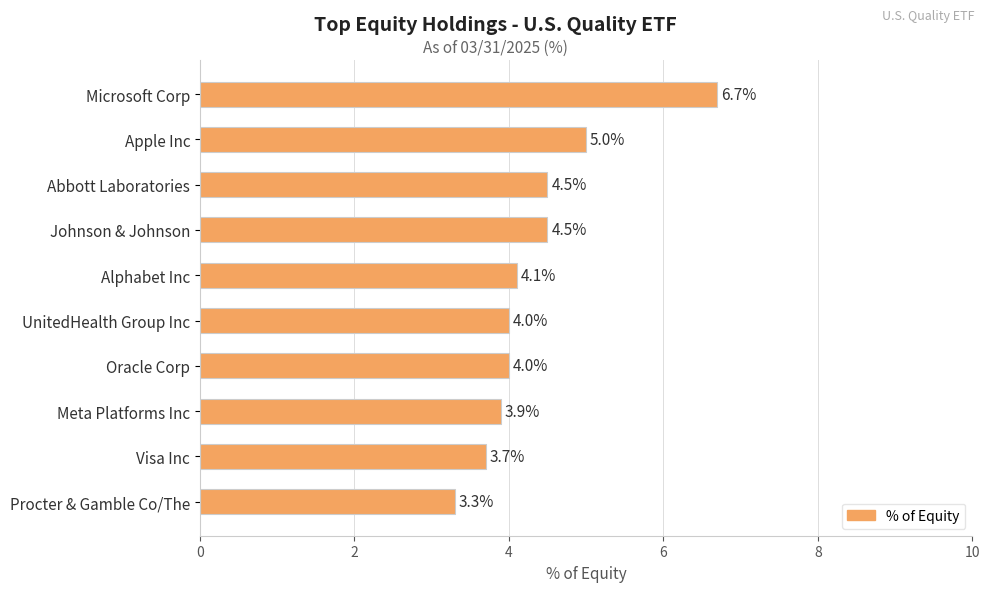

What value does the data have at Abbott Laboratories?

4.5